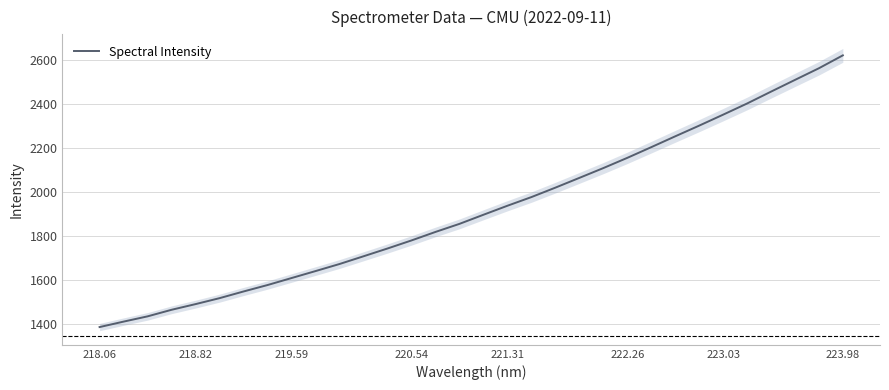

How many data points does each series have?

32